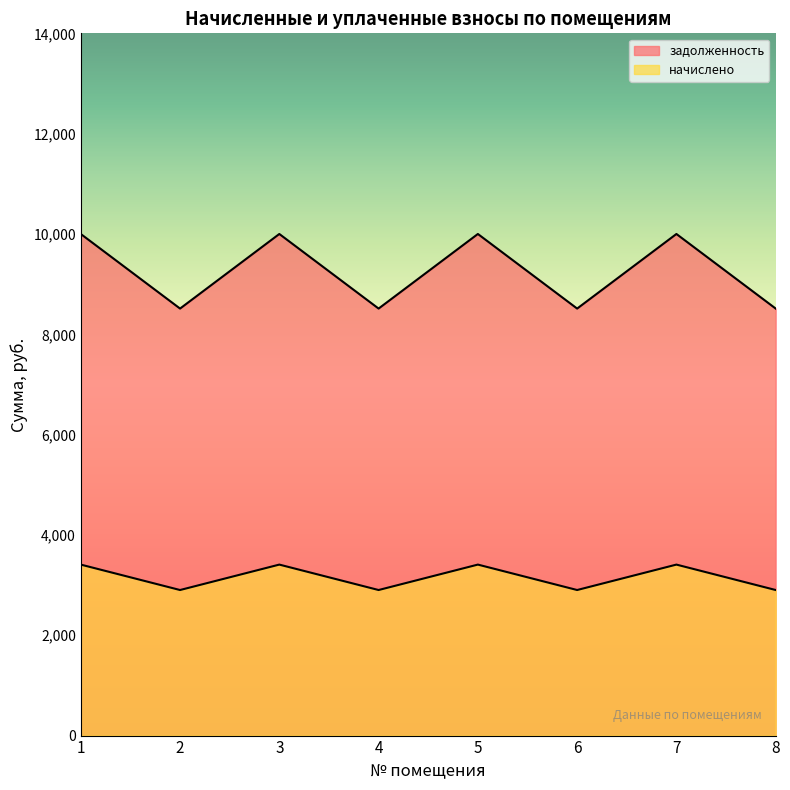

True or false: начислено and задолженность cross at least once.

False